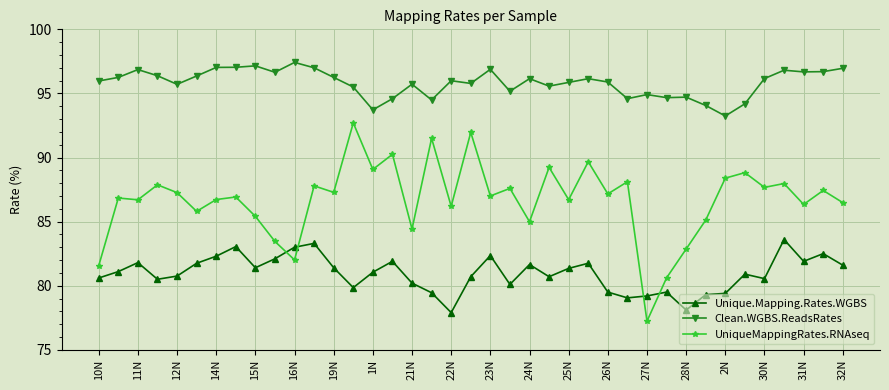

How many lines are shown in the chart?

3